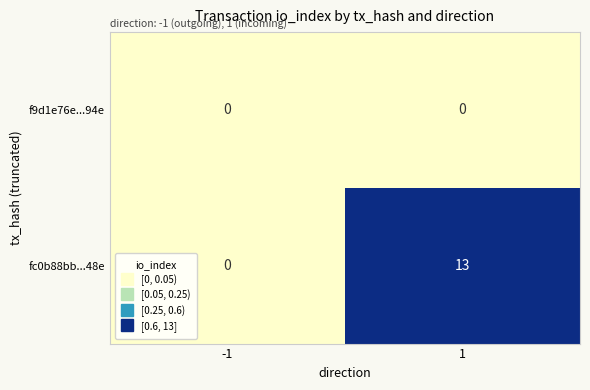

List the series in order of their peak value, lowest first.

f9d1e76e...94e, fc0b88bb...48e